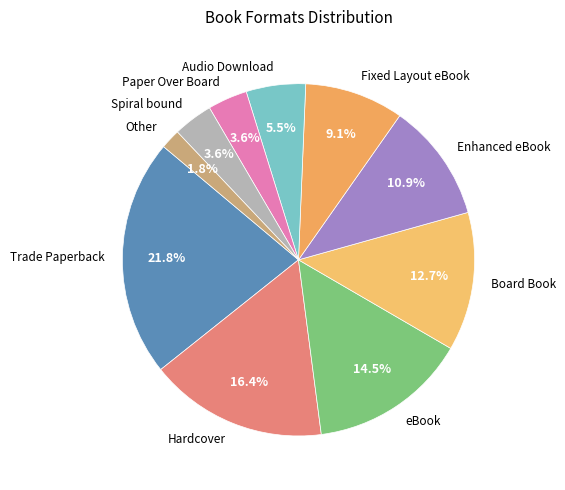

How many slices are in this pie chart?

10